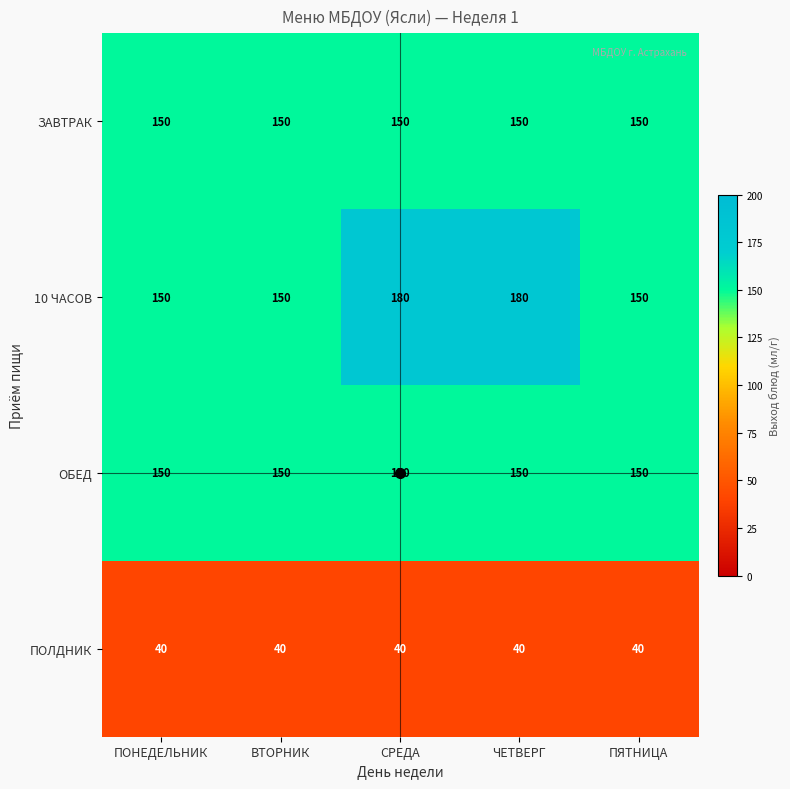

Which series has the largest total across all categories?

10 ЧАСОВ